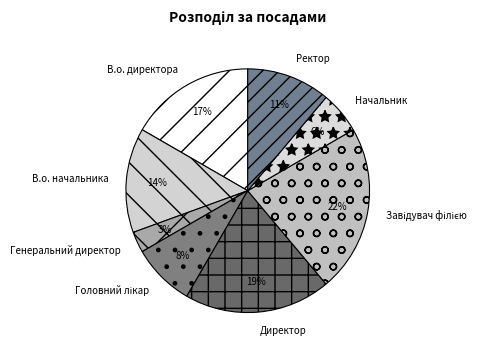

Count the number of slices in the pie.

8